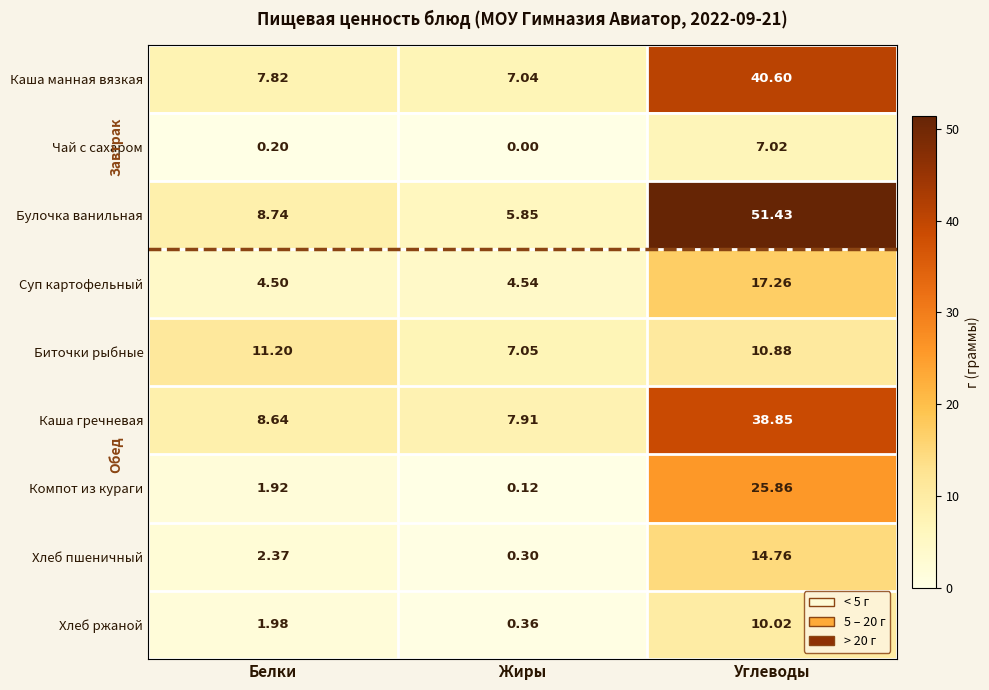

Rank the series by their maximum value, from highest to lowest.

Булочка ванильная, Каша манная вязкая, Каша гречневая, Компот из кураги, Суп картофельный, Хлеб пшеничный, Биточки рыбные, Хлеб ржаной, Чай с сахаром